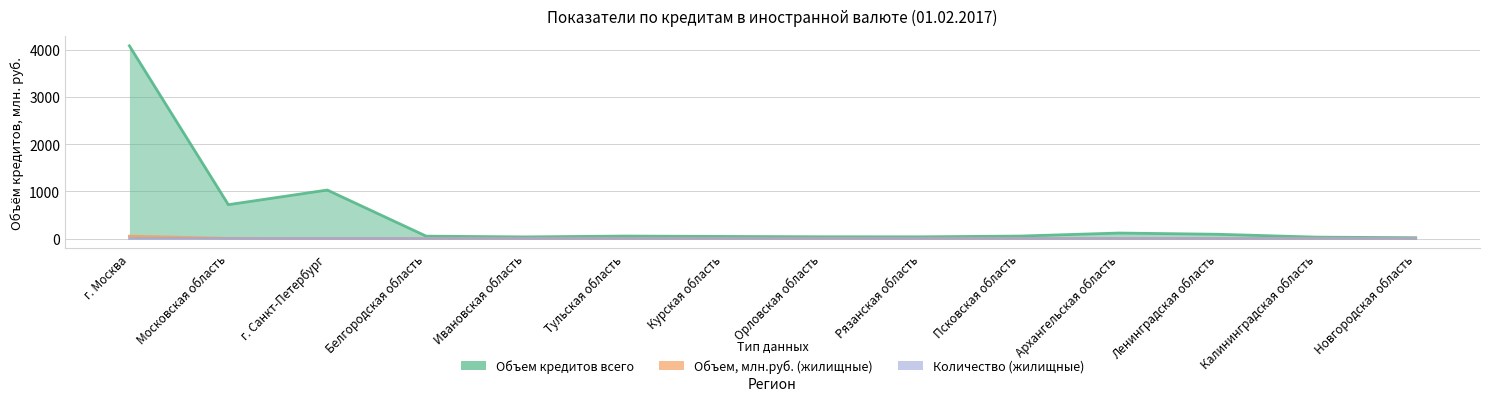

List the series in order of their peak value, lowest first.

Количество (жилищные), Объем, млн.руб. (жилищные), Объем кредитов всего